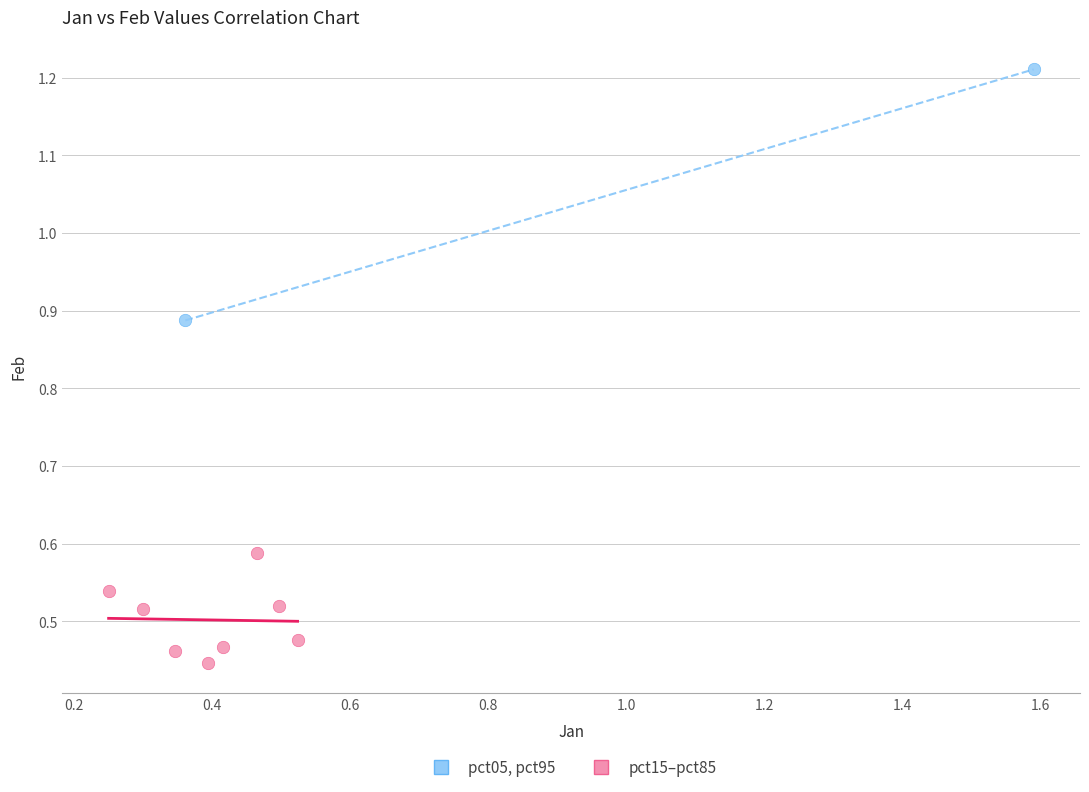

Which series has the widest spread of Y values?

pct05, pct95